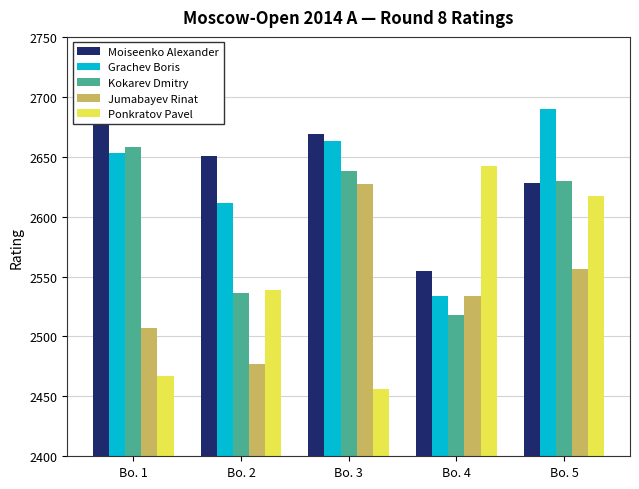

At which label does Kokarev Dmitry reach its peak?

Bo. 1